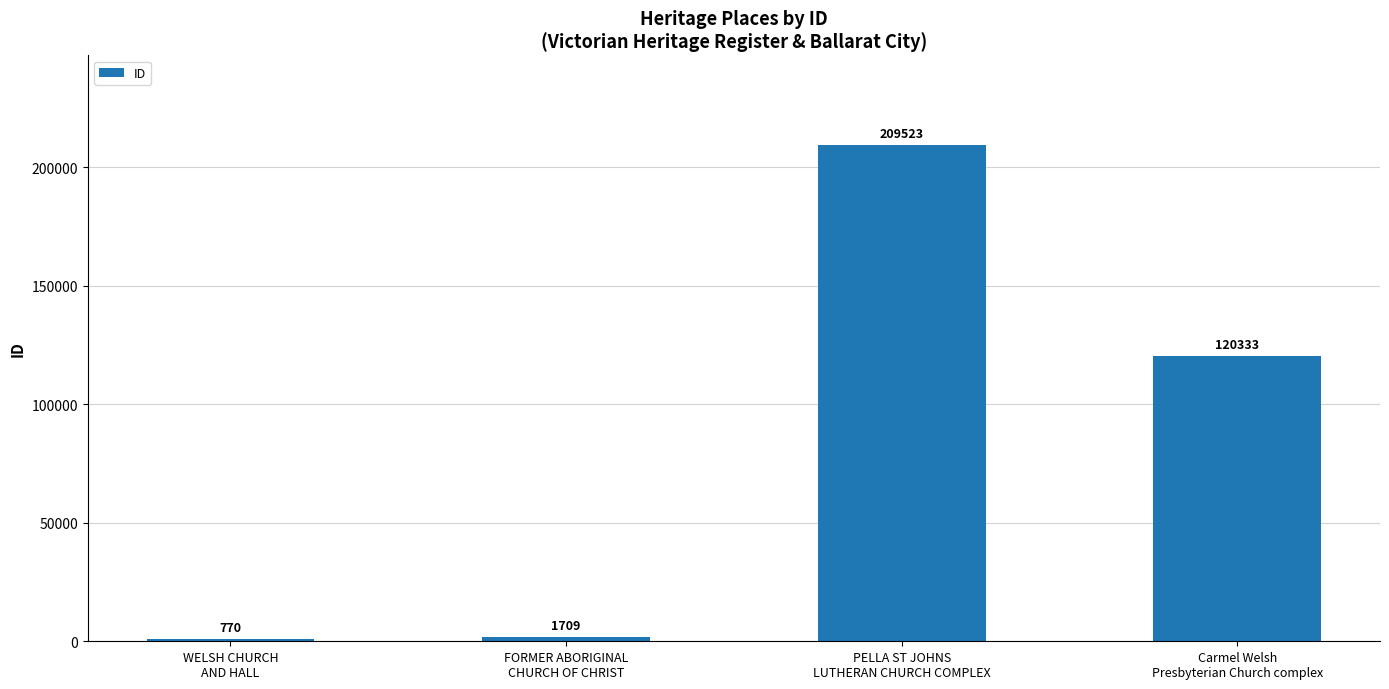

What is the value of the 4th bar from the left?

120333